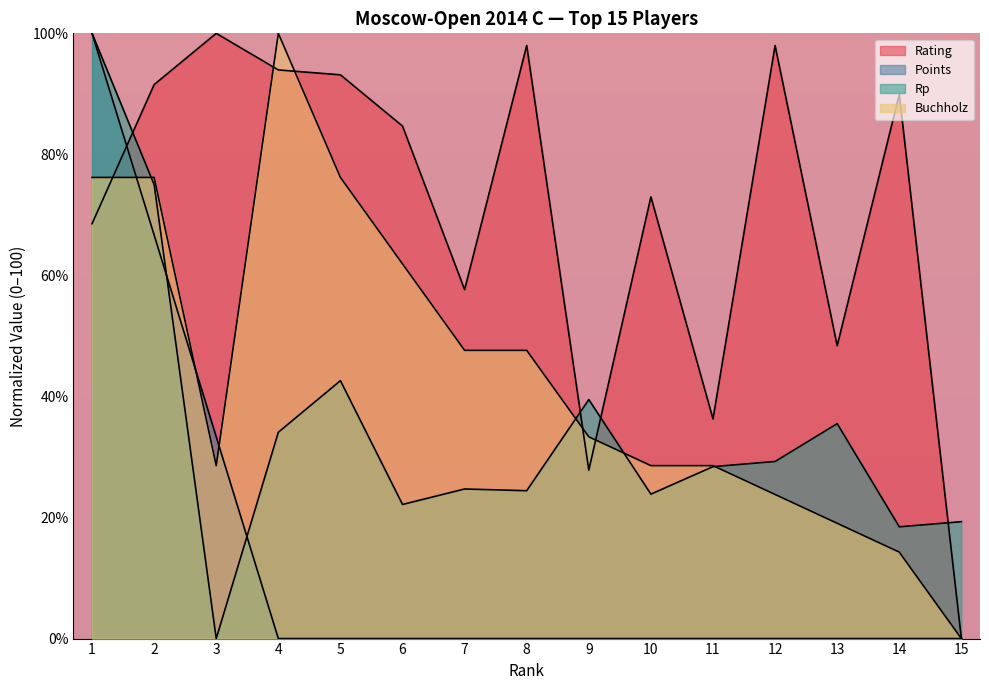

What is the sum of the Rating values at 8 and 13?

146.4